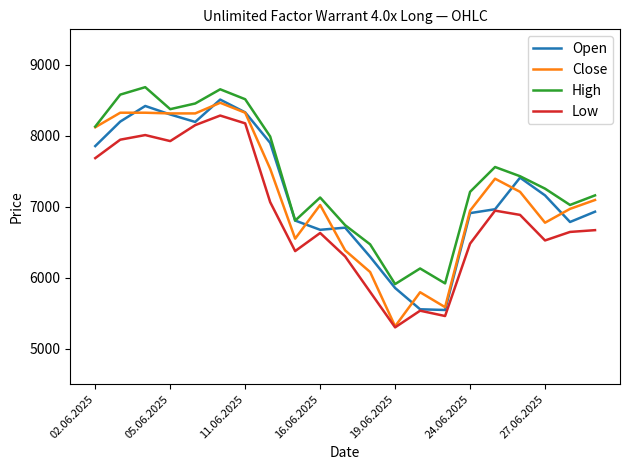

True or false: High and Low cross at least once.

False